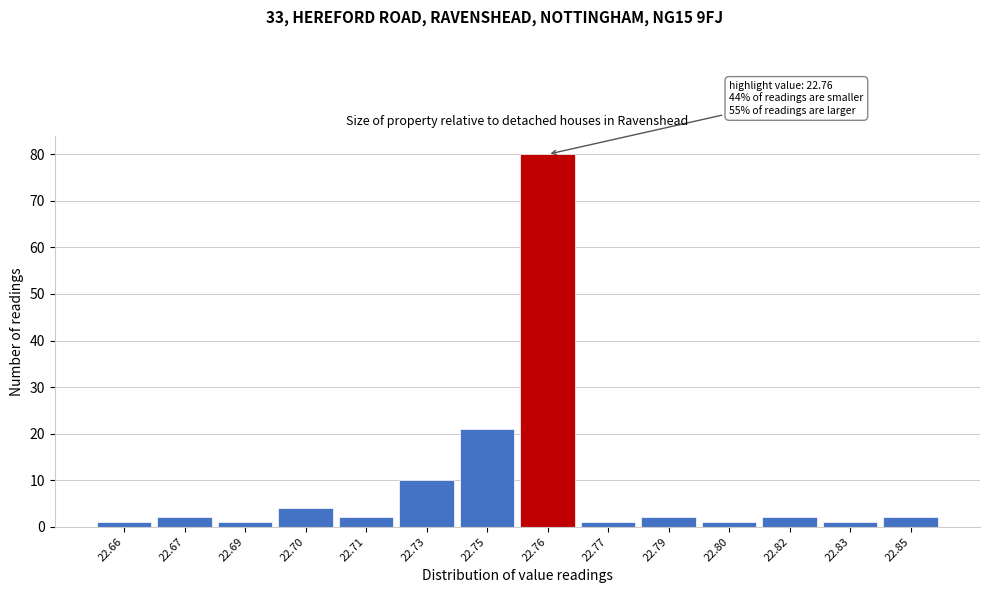

Reading right to left, transcribe all the data shown in this chart.

2	1	2	1	2	1	80	21	10	2	4	1	2	1